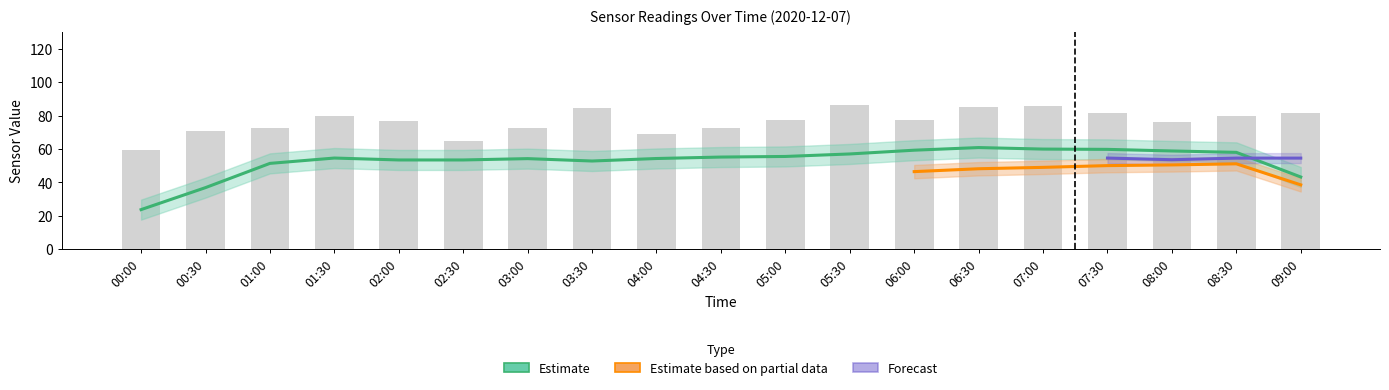

The value of SDS_P1 at 06:30 is 24.1. True or false?

False